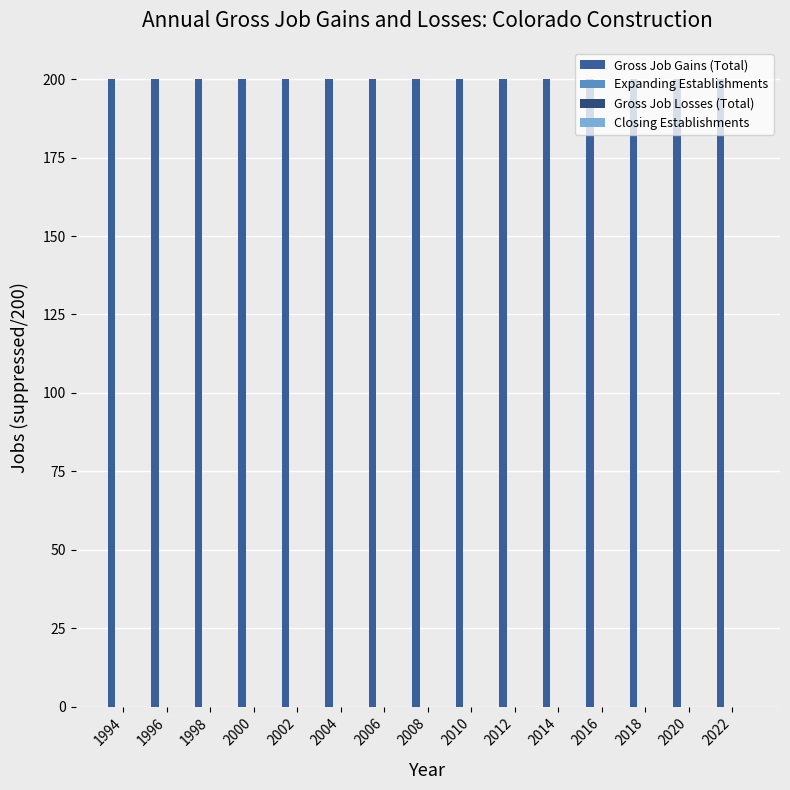

Are the bars grouped side by side (vs. stacked)?

Yes